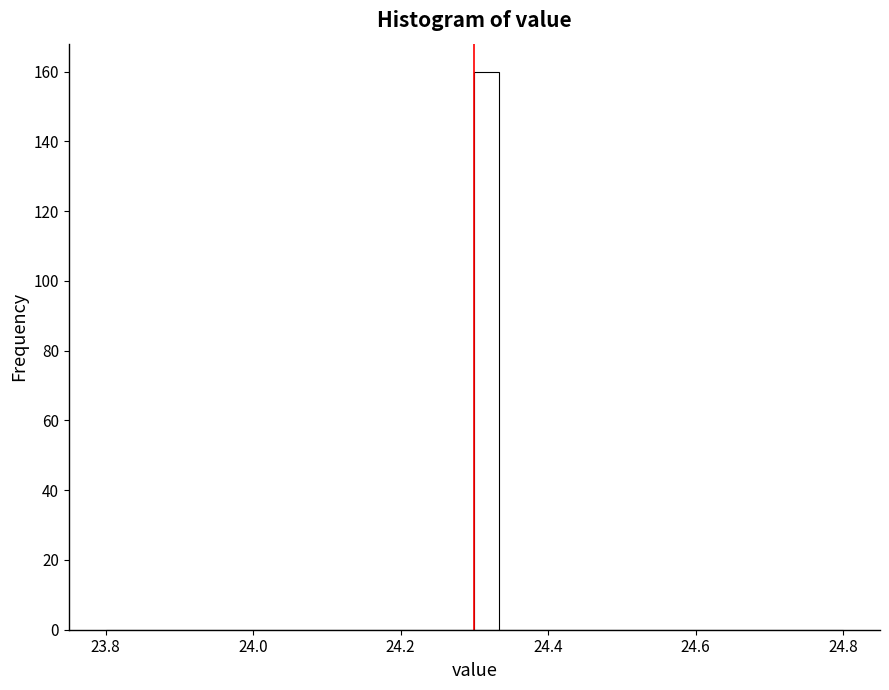

Around what value on the x-axis is the tallest bar? Give the approximate position of its centre, as read against the axis.

24.32